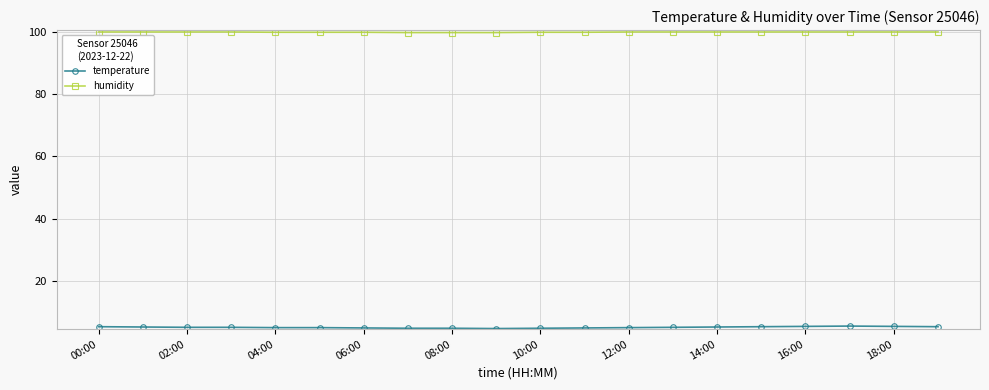

What is the average value of the humidity series?

99.8